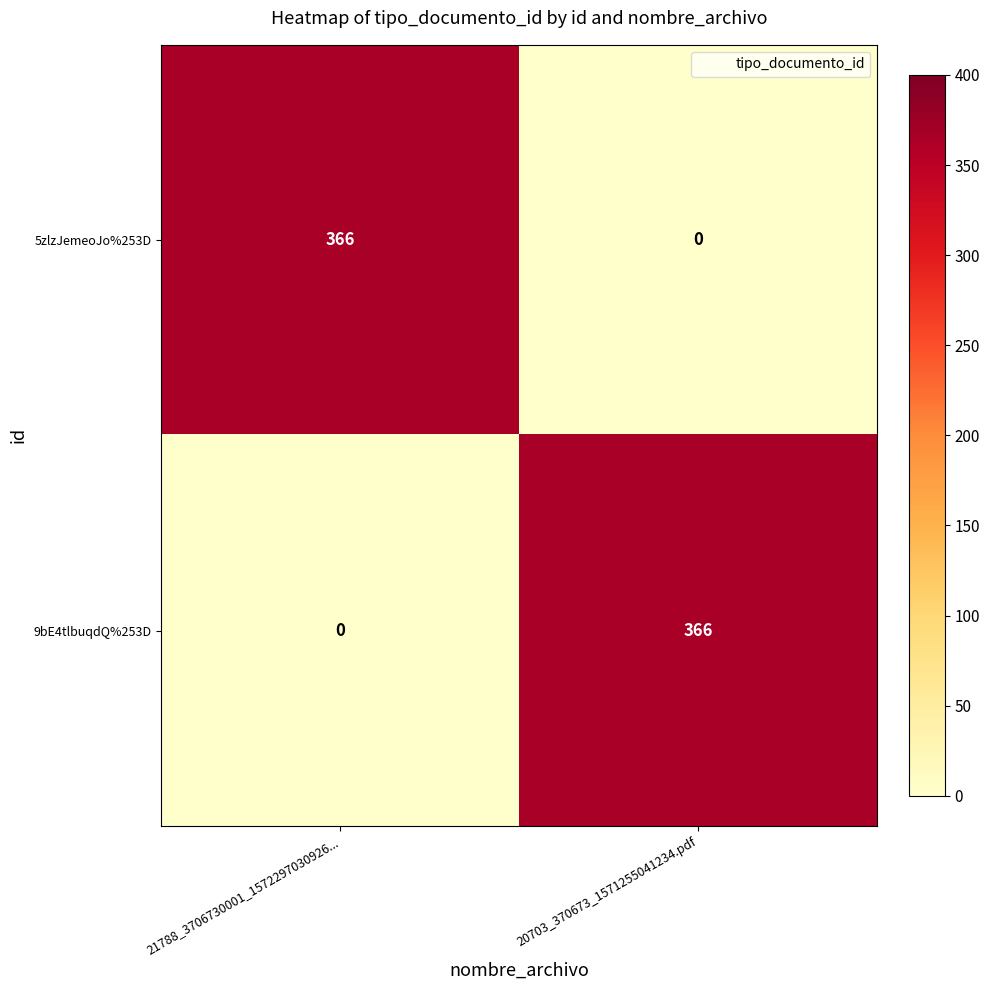

What is the sum of all 9bE4tlbuqdQ%253D values?

366